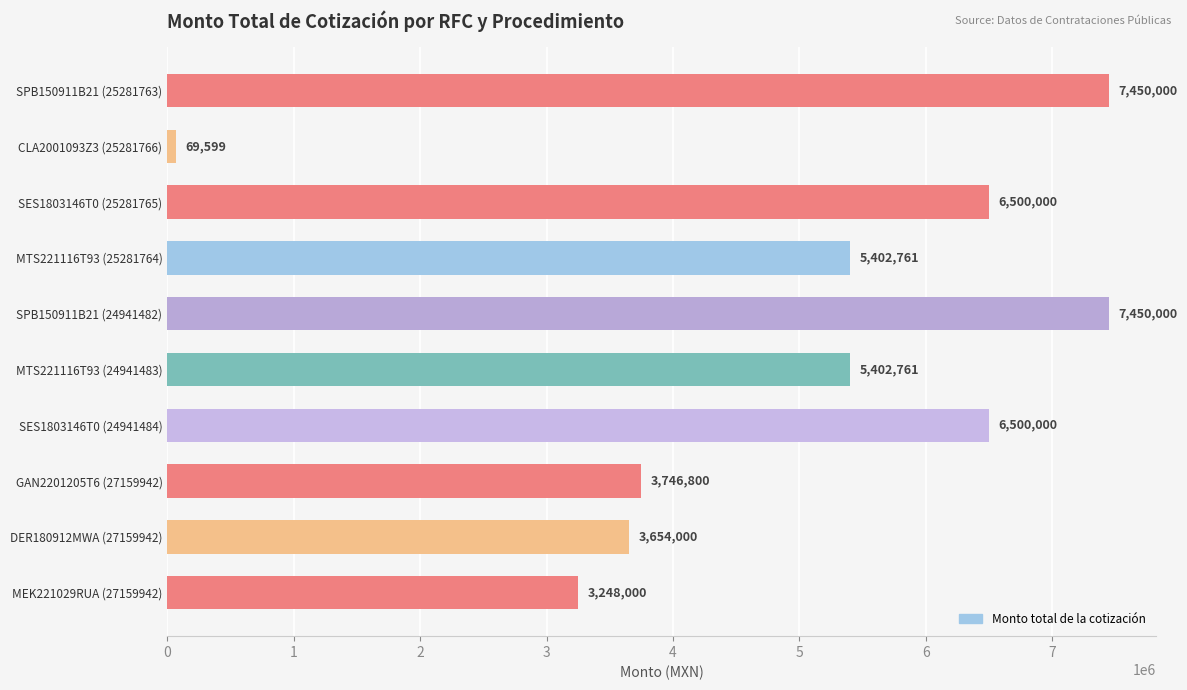

What is the change in value from SES1803146T0 (25281765) to SPB150911B21 (24941482)?

+950000.0